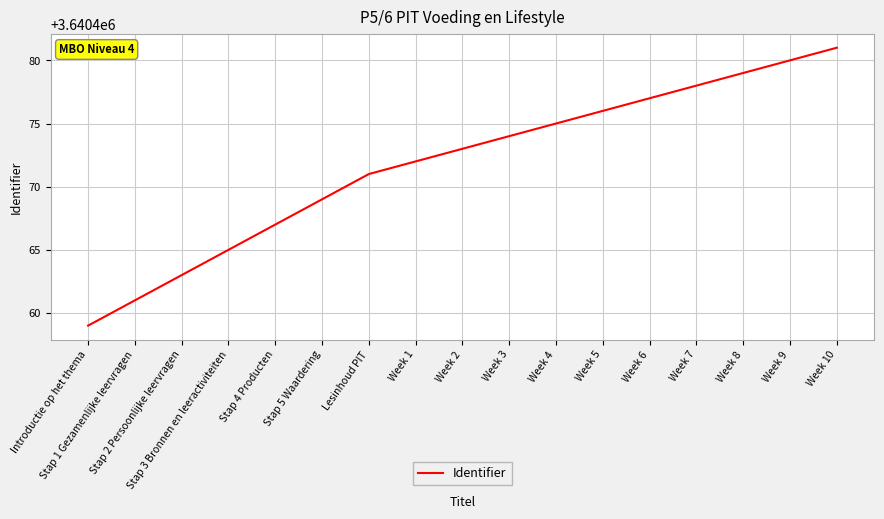

Reading left to right, transcribe all the data shown in this chart.

Introductie op het thema=3640459	Stap 1 Gezamenlijke leervragen=3640461	Stap 2 Persoonlijke leervragen=3640463	Stap 3 Bronnen en leeractiviteiten=3640465	Stap 4 Producten=3640467	Stap 5 Waardering=3640469	Lesinhoud PIT=3640471	Week 1=3640472	Week 2=3640473	Week 3=3640474	Week 4=3640475	Week 5=3640476	Week 6=3640477	Week 7=3640478	Week 8=3640479	Week 9=3640480	Week 10=3640481